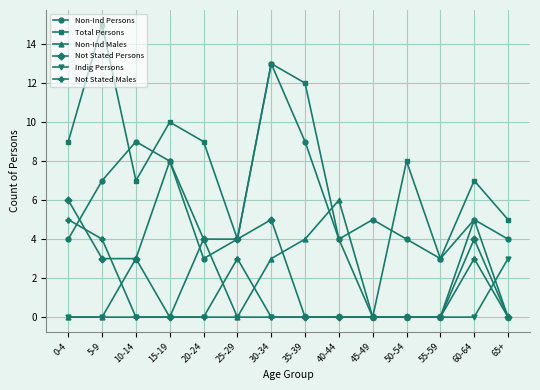

The value of Non-Ind Males at 65+ is 0. True or false?

True